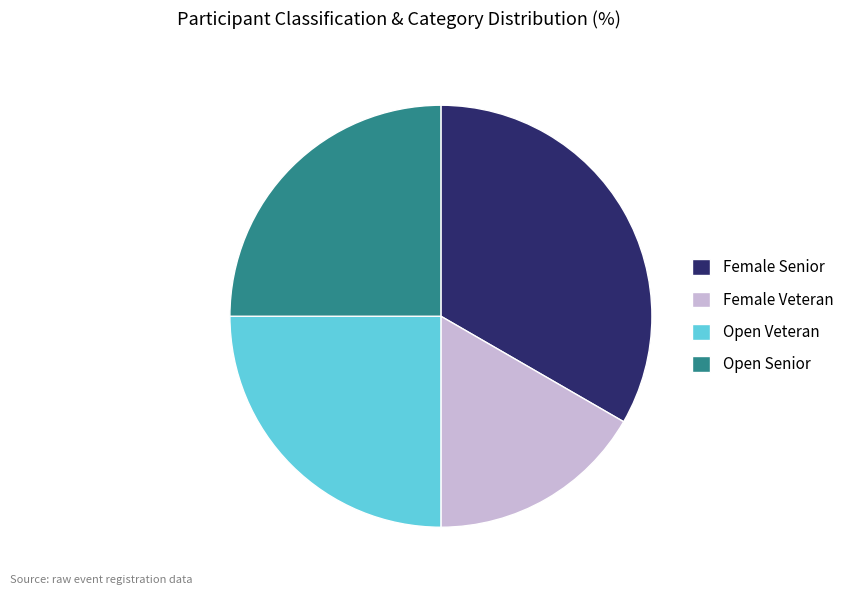

What is the largest slice in the pie chart?

Female Senior